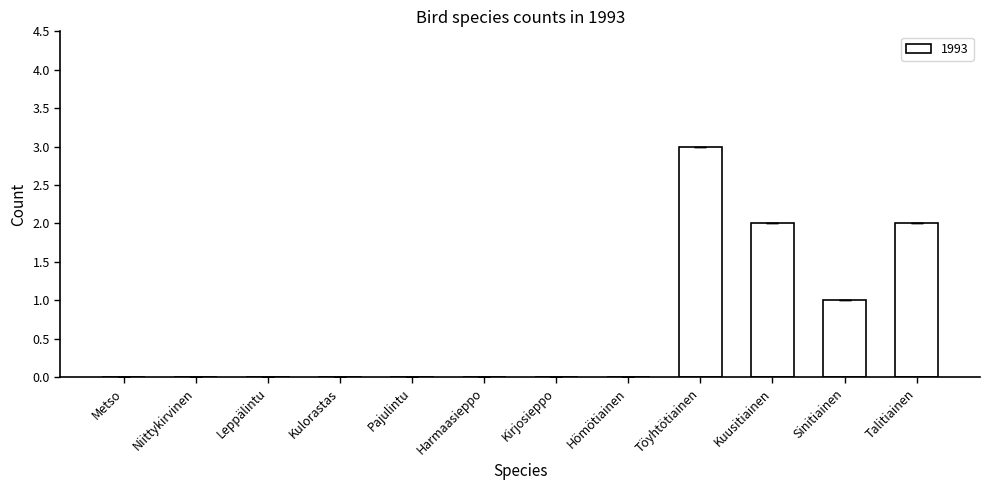

Reading left to right, extract all data points from this chart.

0	0	0	0	0	0	0	0	3	2	1	2